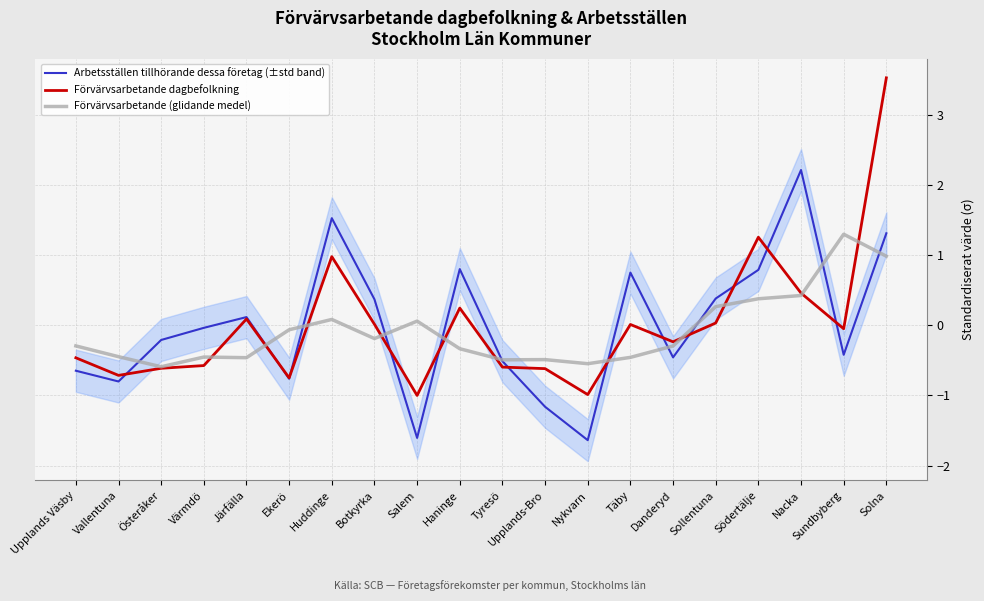

What is the lowest value of the Förvärvsarbetande (glidande medel) series?

-0.6